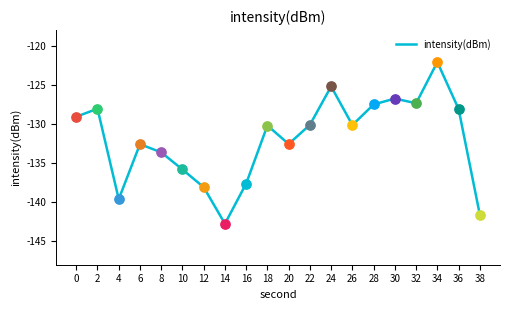

What is the change in value from 4 to 12?

+1.5